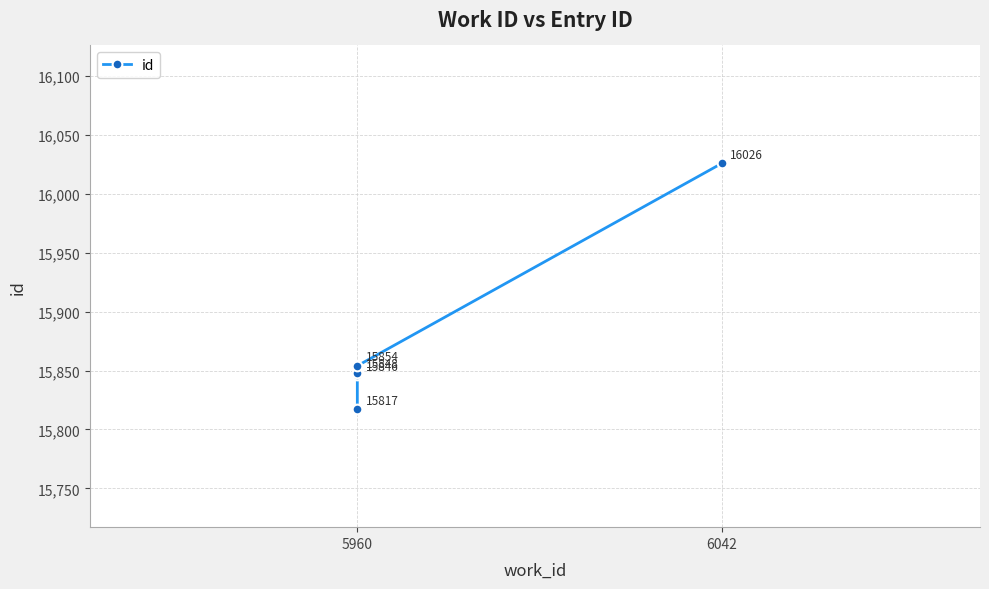

How many values are below 15848?

2